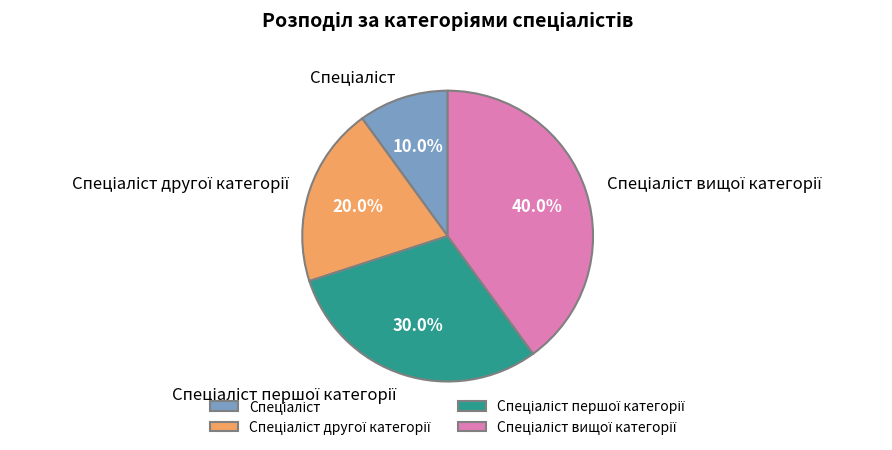

Is there any slice that represents more than half of the pie?

No